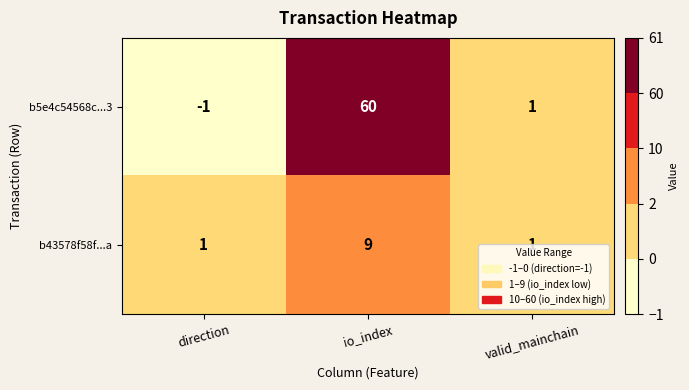

What is the difference between the highest and lowest values at io_index?

51